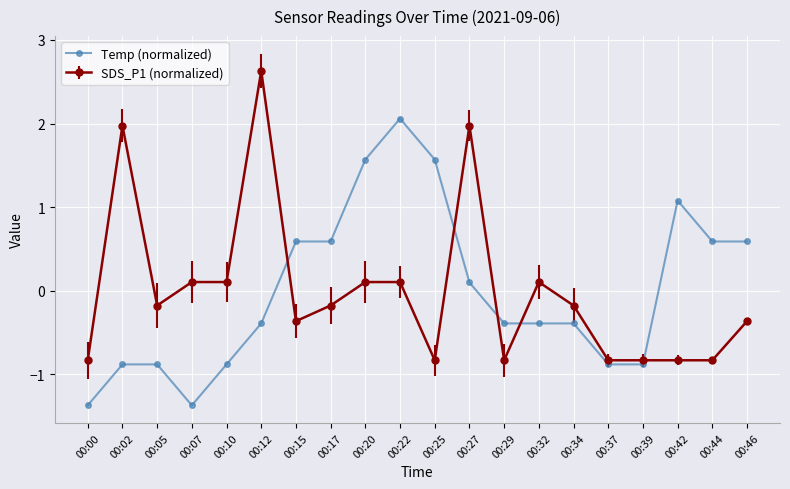

True or false: Temp (normalized) has a value of -1.4 at 00:07.

True